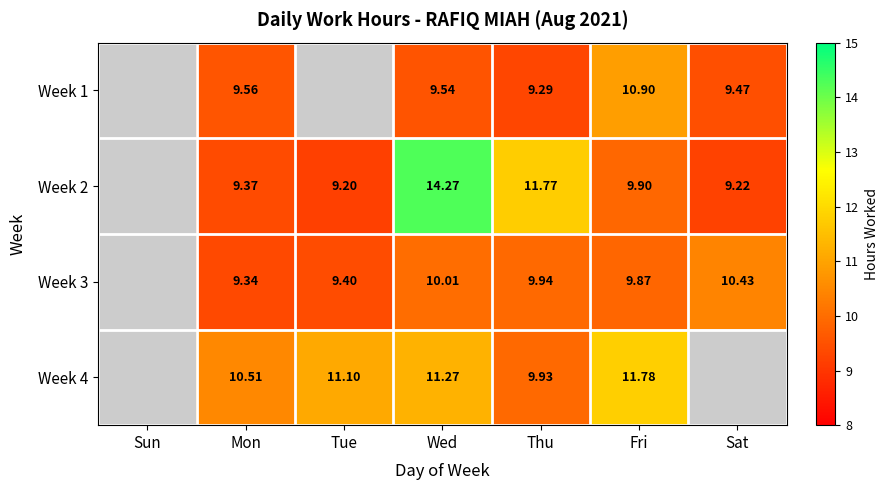

Which category has the highest value in the Week 2 series?

Wed